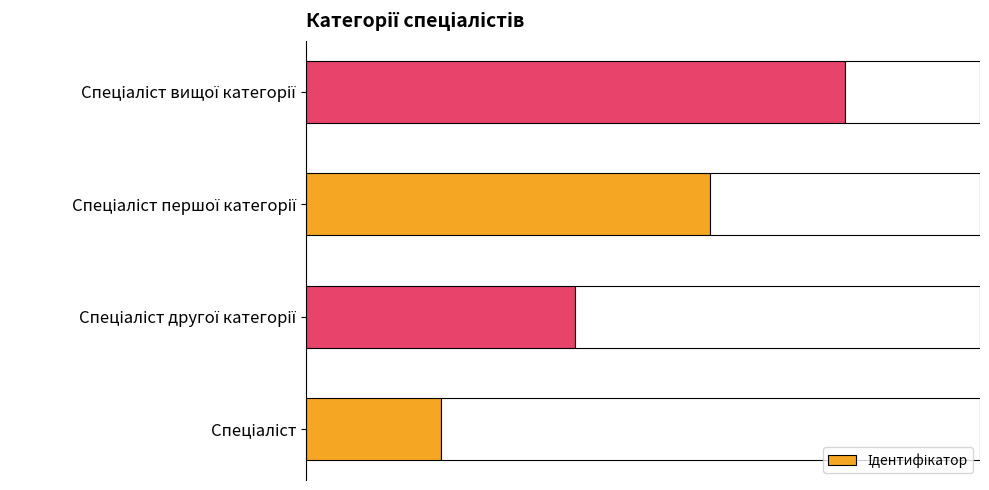

What is the sum of all values?

10